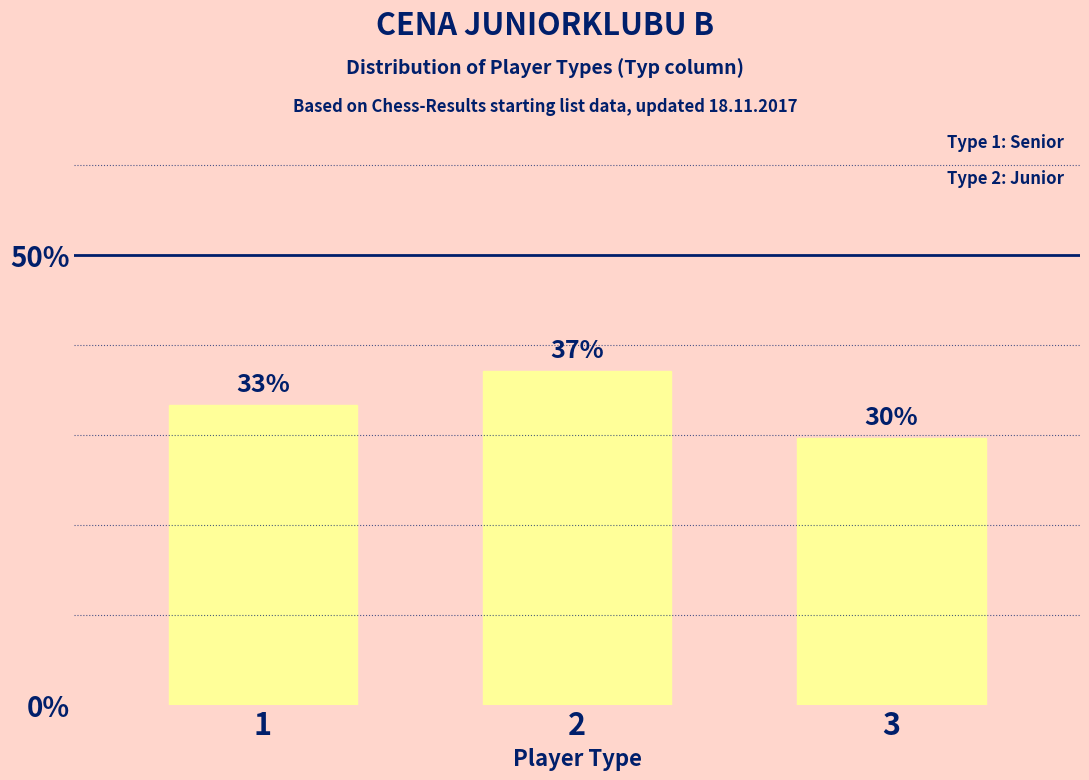

Are the bars horizontal?

No